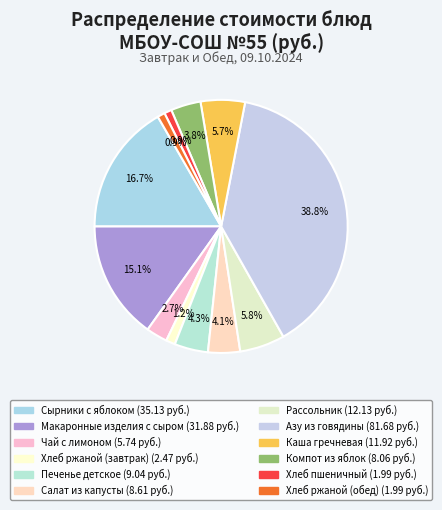

Is the sum of Хлеб пшеничный and Компот из яблок greater than half?

No